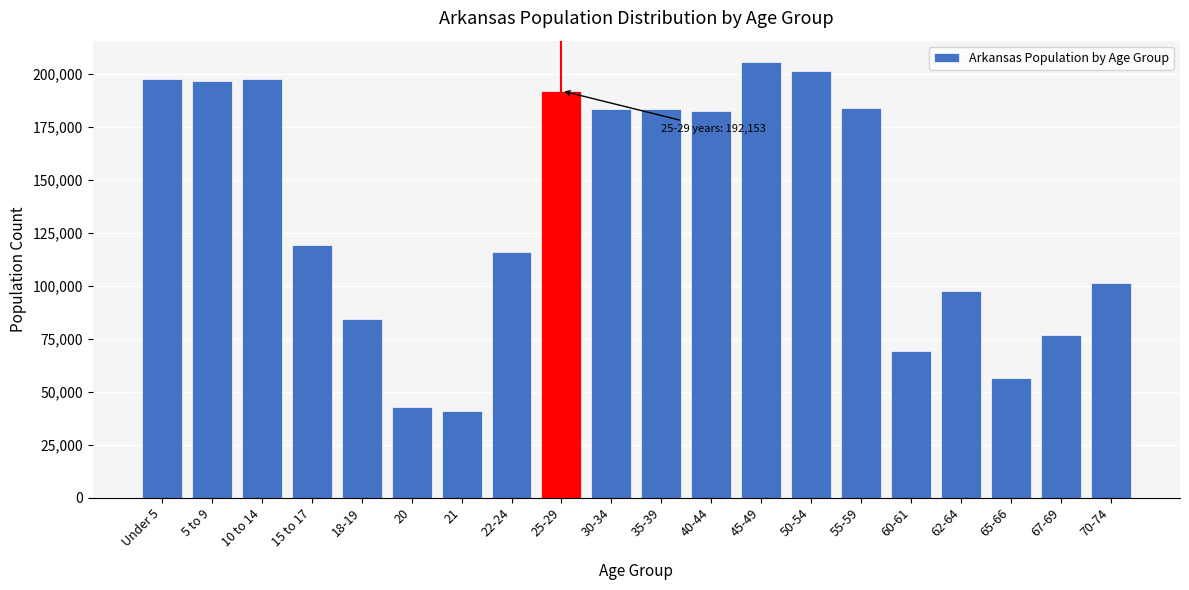

Where is the data nearest to the value 123157?

15 to 17